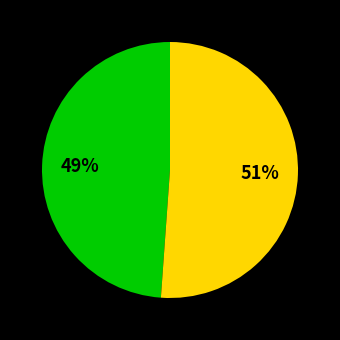

Does any single category account for the majority?

Yes